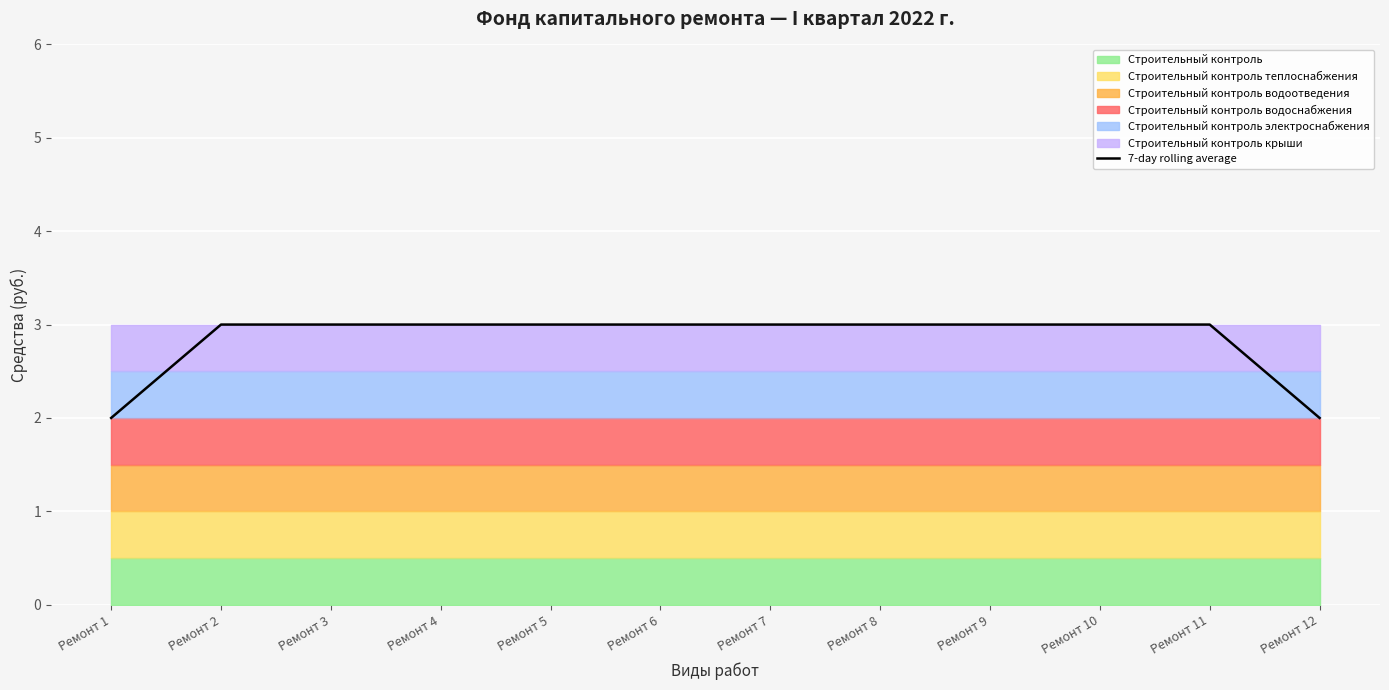

True or false: the data has more than 2 interior local peaks.

False